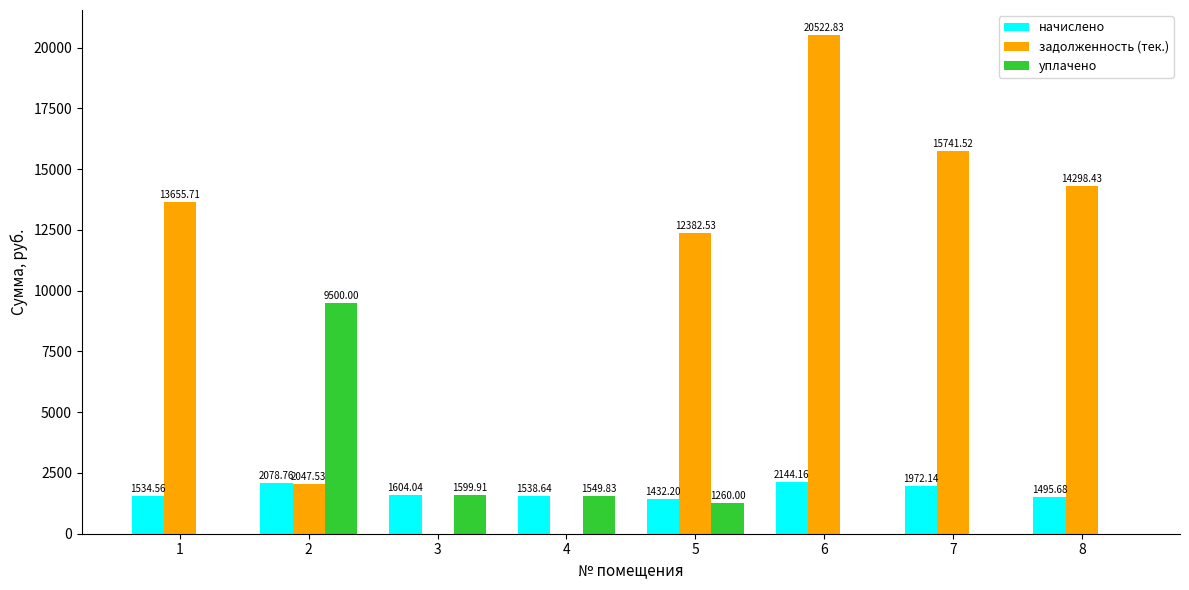

At which category is the sum across all series the highest?

6